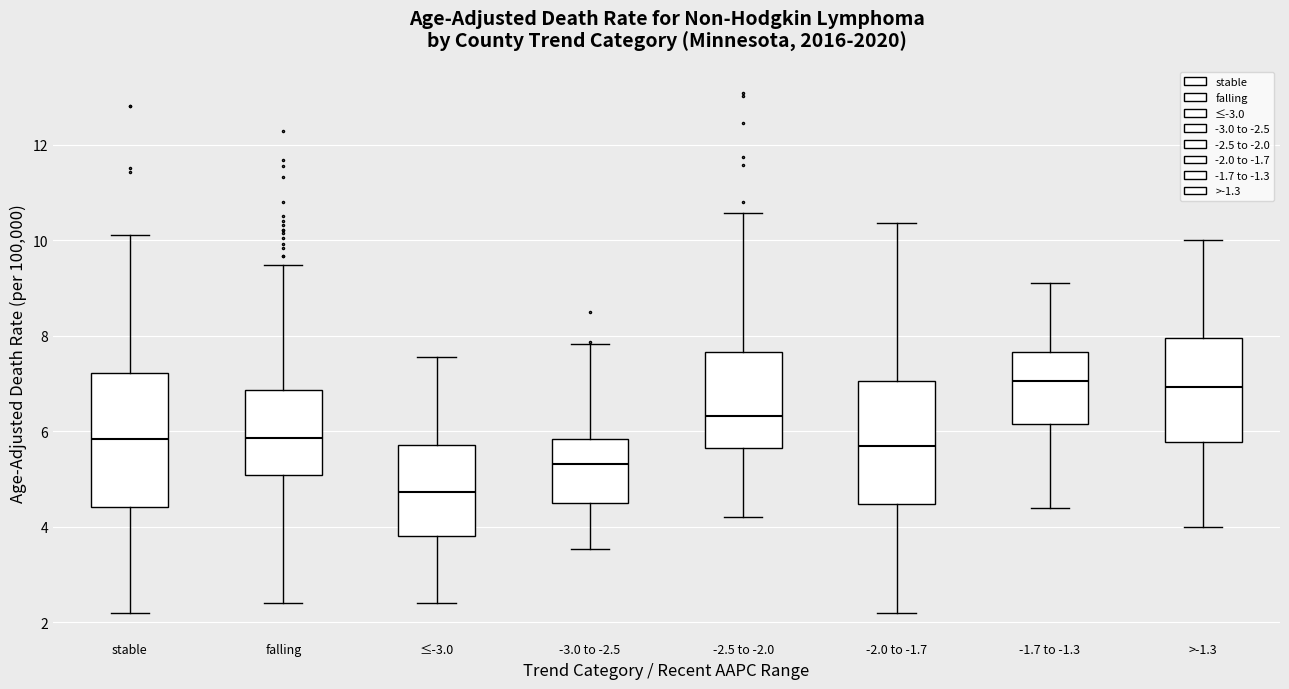

Comparing the boxes themselves (not the whiskers), which one is the tallest?

stable